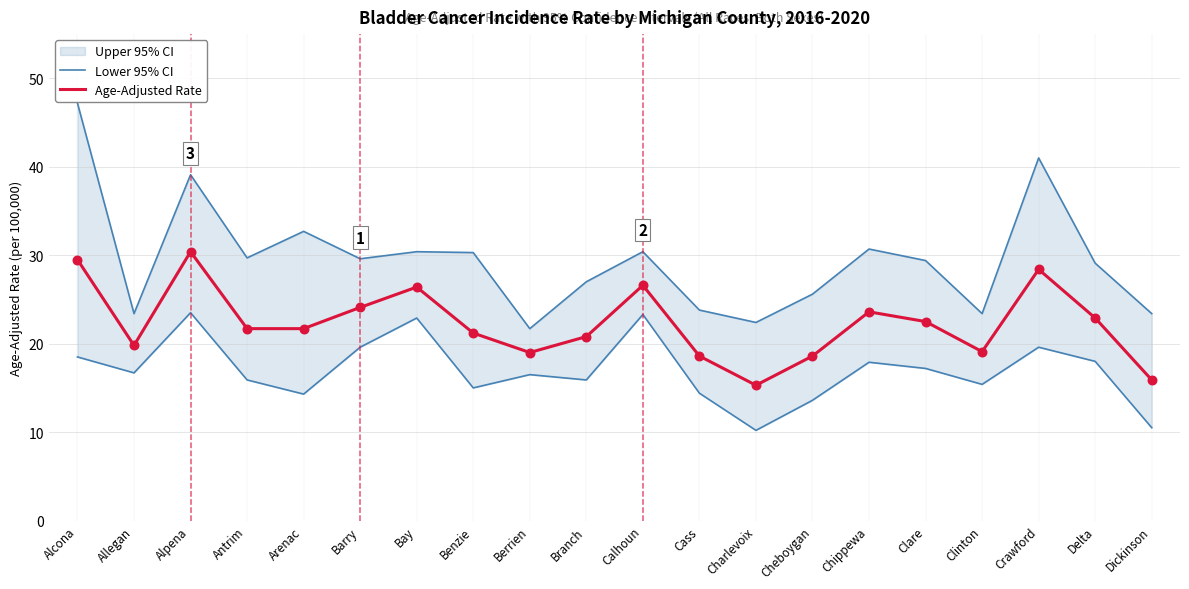

Is it true that Age-Adjusted Rate equals 12.1 at Berrien?

False